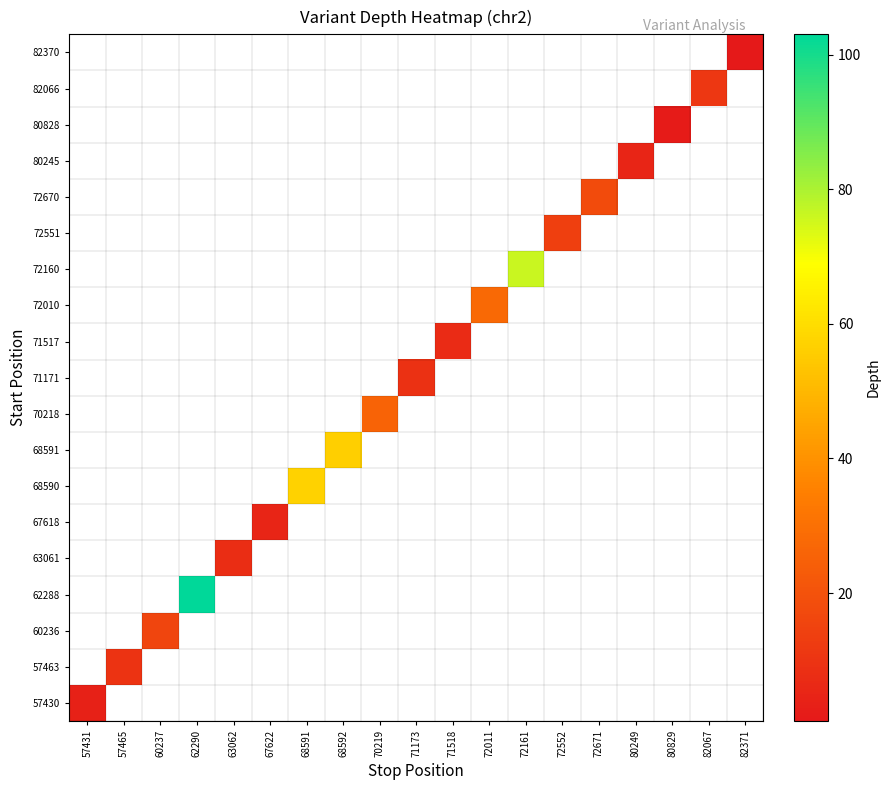

How many distinct data groups are displayed?

19